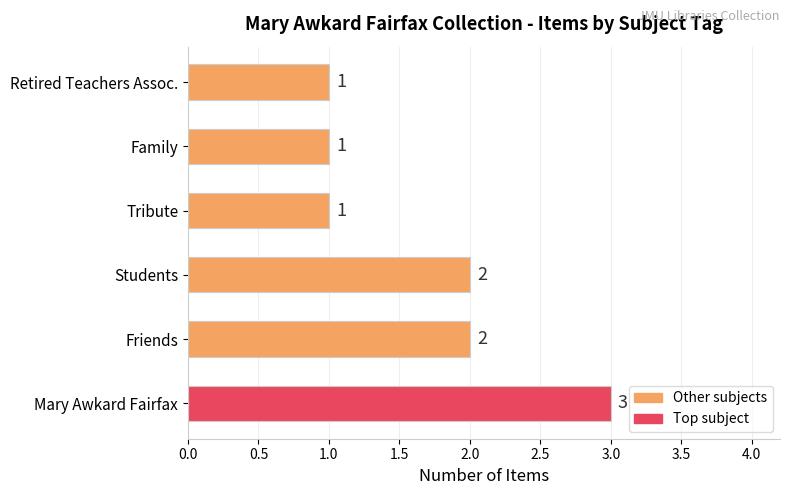

How many bars are there in total?

6